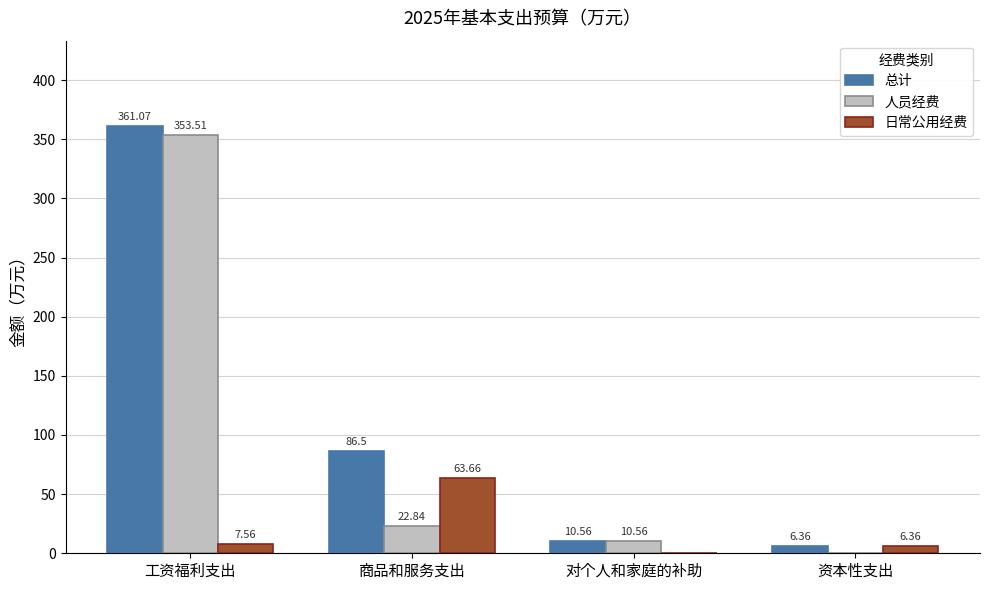

What is the sum of all 人员经费 values?

386.9